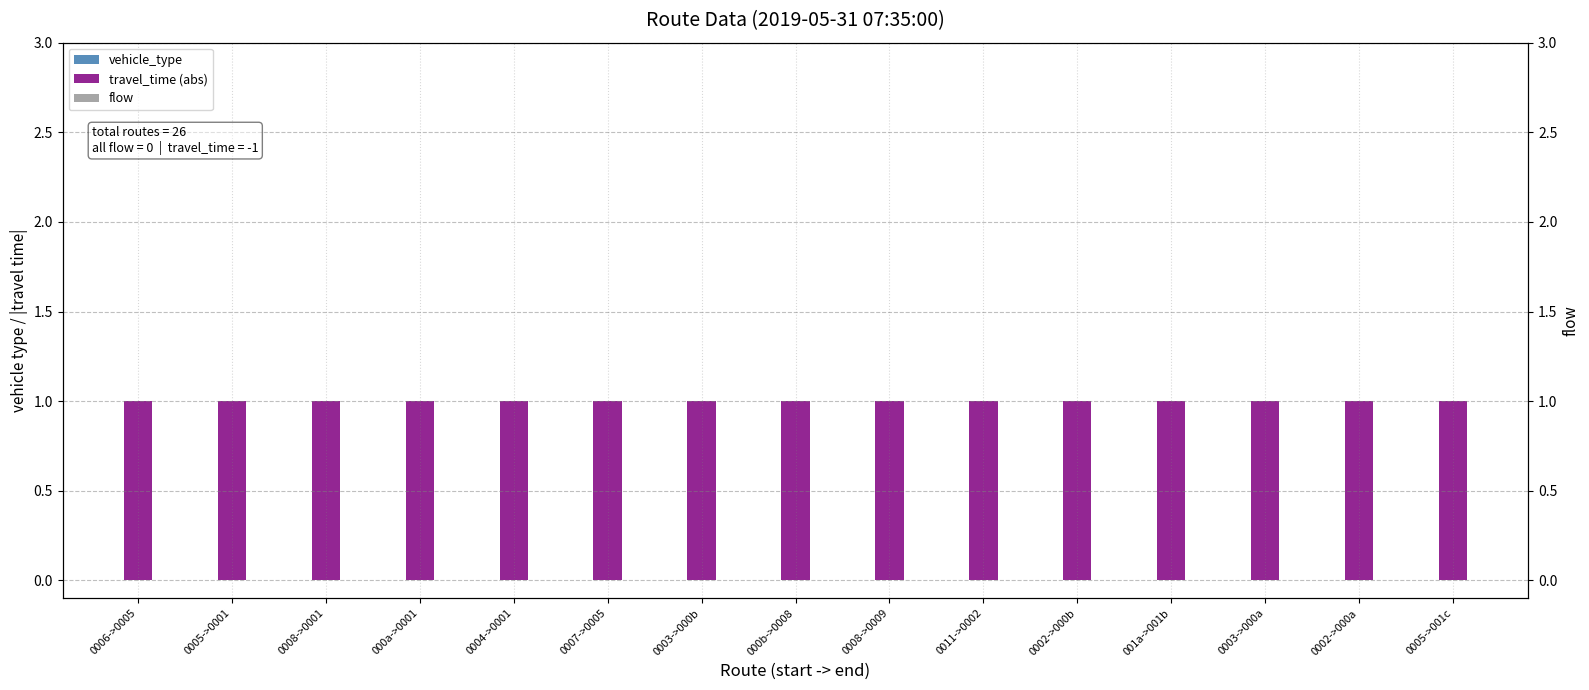

Are the bars grouped side by side (vs. stacked)?

Yes